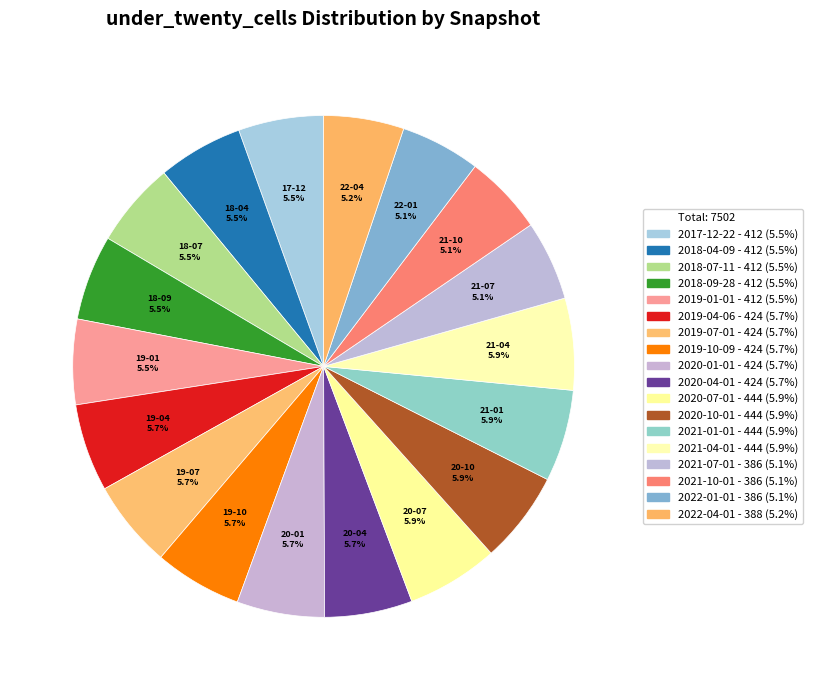

Rank the categories by value from lowest to highest.

2021-07-01, 2021-10-01, 2022-01-01, 2022-04-01, 2017-12-22, 2018-04-09, 2018-07-11, 2018-09-28, 2019-01-01, 2019-04-06, 2019-07-01, 2019-10-09, 2020-01-01, 2020-04-01, 2020-07-01, 2020-10-01, 2021-01-01, 2021-04-01